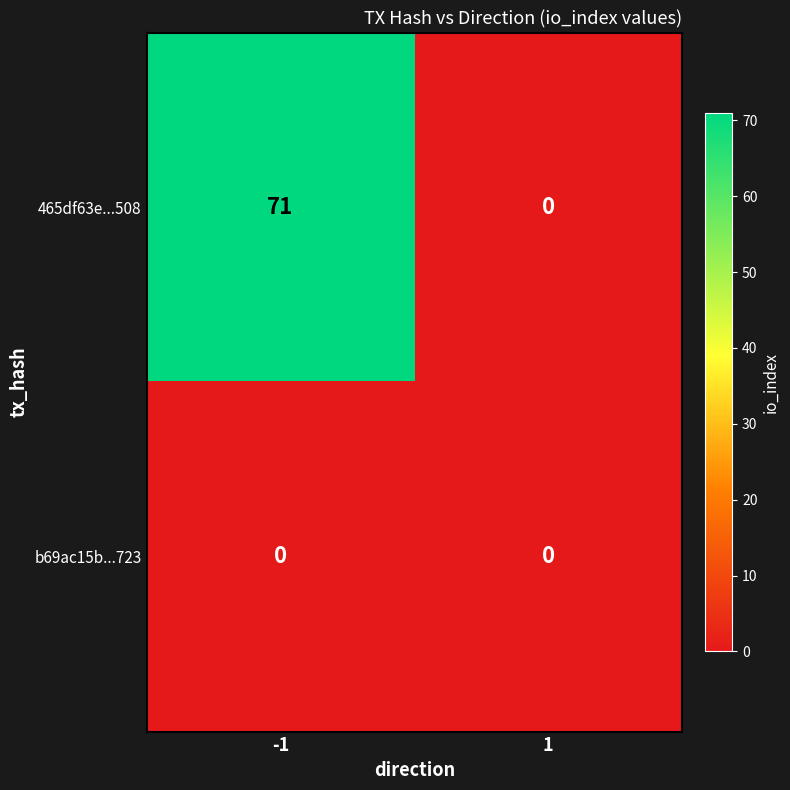

Is the value of 465df63e...508 at -1 greater than the value of b69ac15b...723 at 1?

Yes